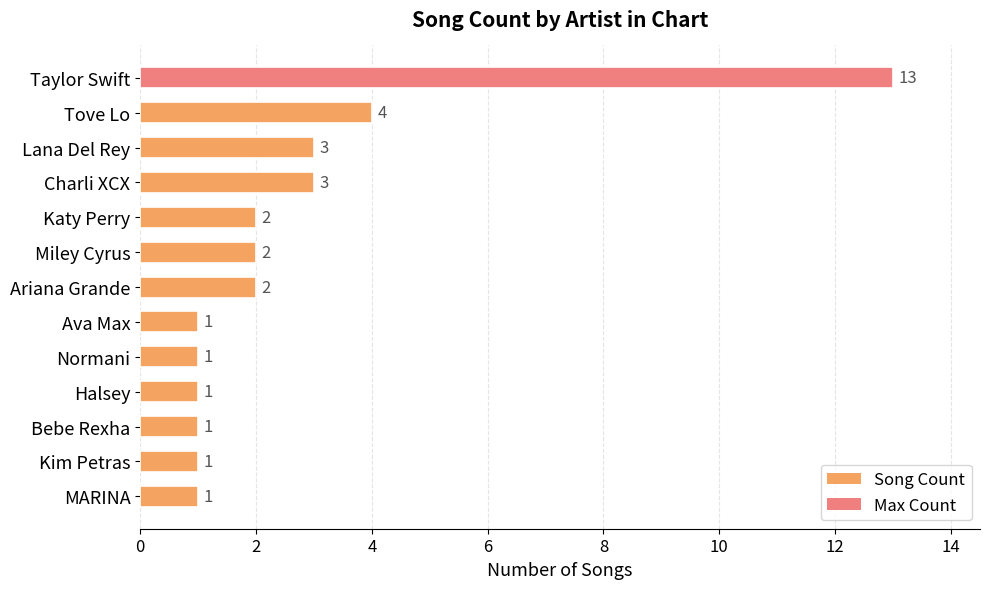

What is the smallest value displayed?

1